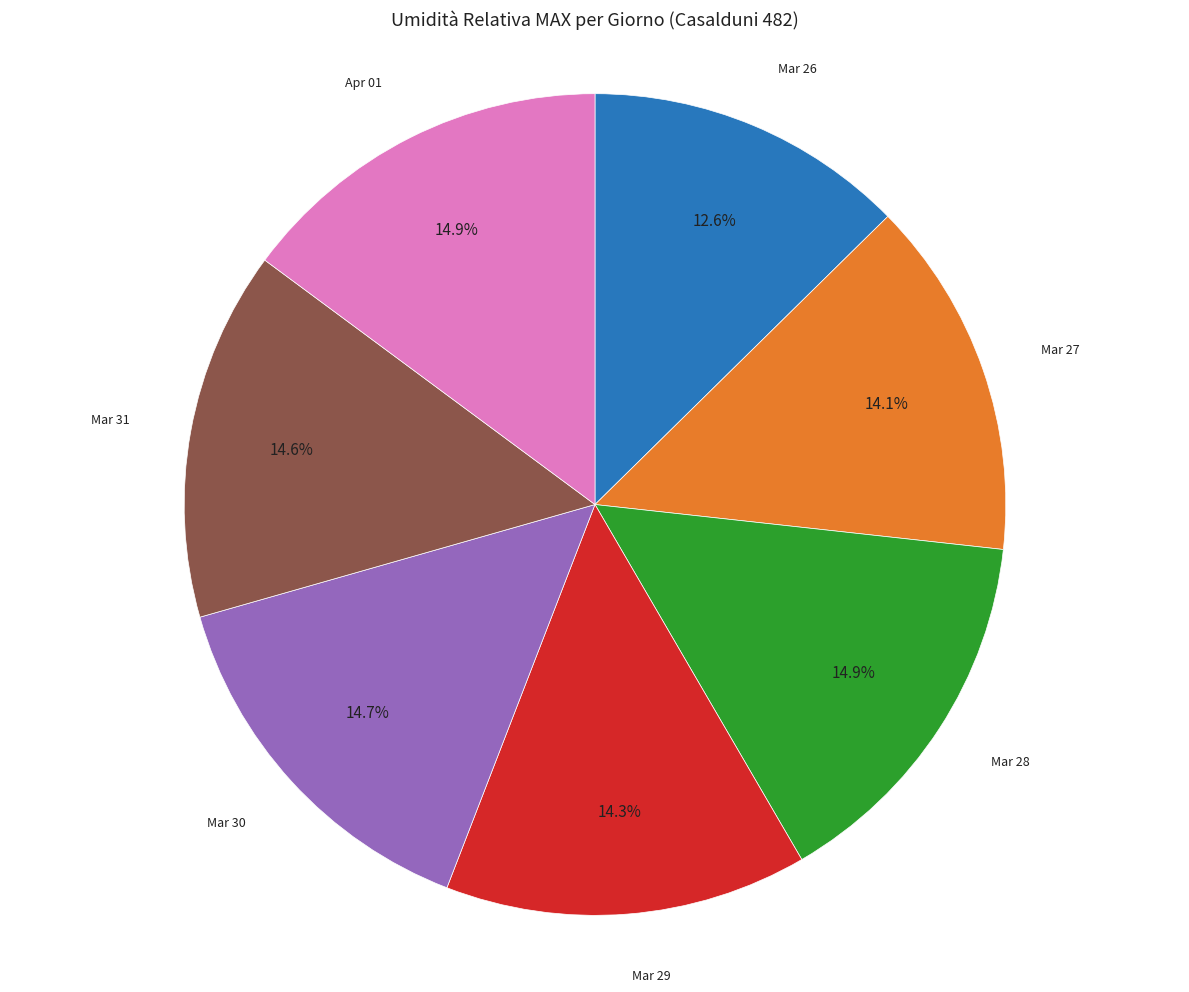

Which slice is the smallest?

Mar 26